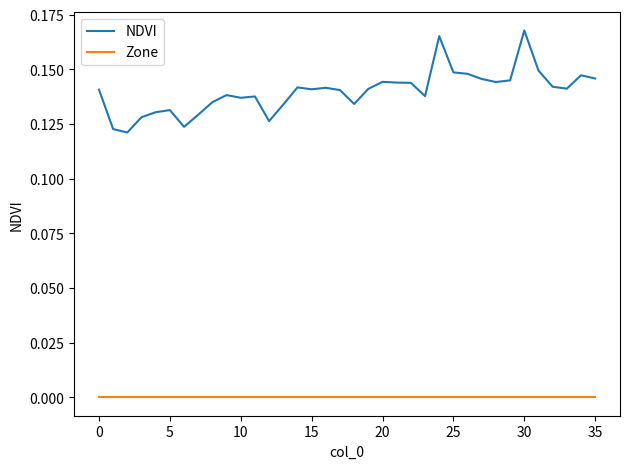

Does the chart display data point markers on the line(s)?

No